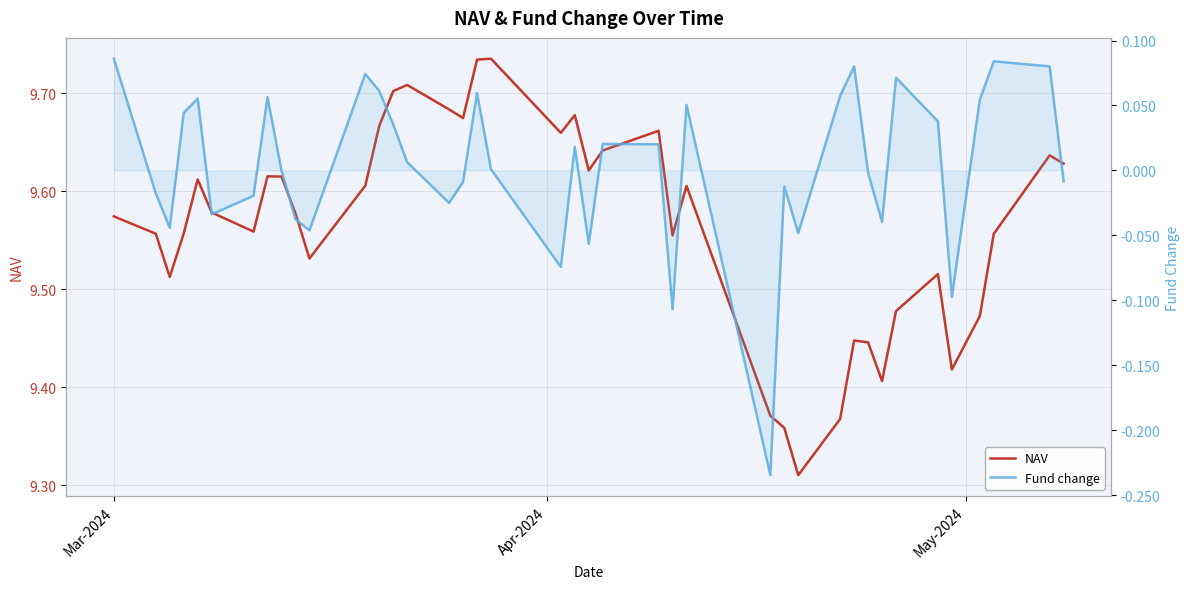

Is this an area chart (filled region under the line)?

No